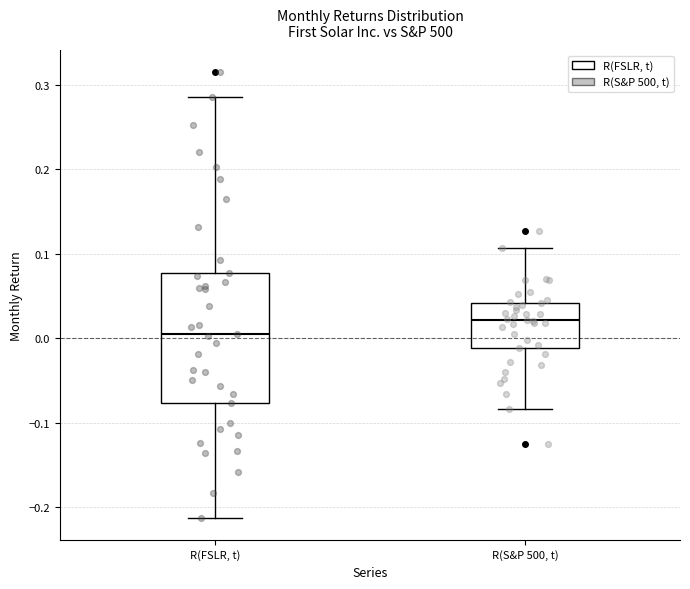

Reading left to right, transcribe this box plot: for each box, give where its median line is, the range the box spans, and where its two whiskers end, as read against the y-axis. The values are not printed on the chart, so give them approximately, as read against the axis.

R(FSLR, t): median 0.01, box -0.08 to 0.08, whiskers -0.21 to 0.29
R(S&P 500, t): median 0.02, box -0.01 to 0.04, whiskers -0.08 to 0.11